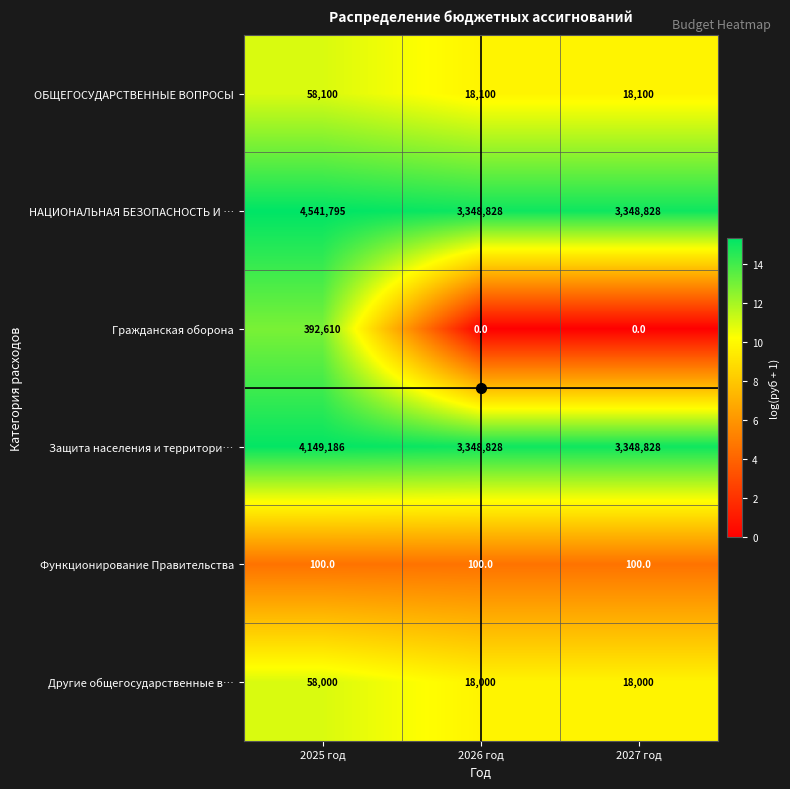

Which series has the largest range (max minus min)?

НАЦИОНАЛЬНАЯ БЕЗОПАСНОСТЬ И …